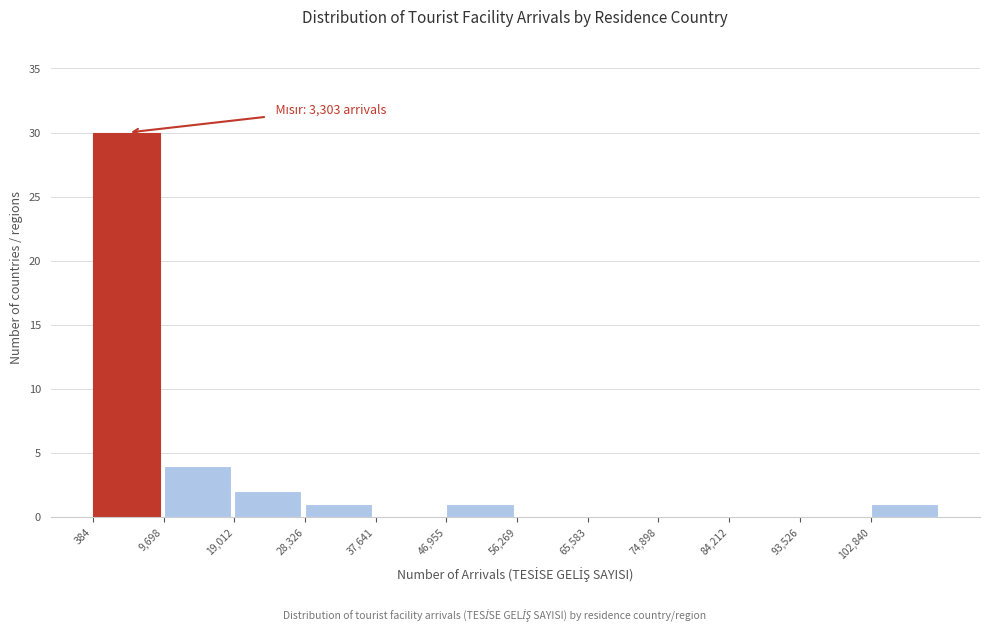

Which range on the x-axis has the tallest bar?

0 to 10000